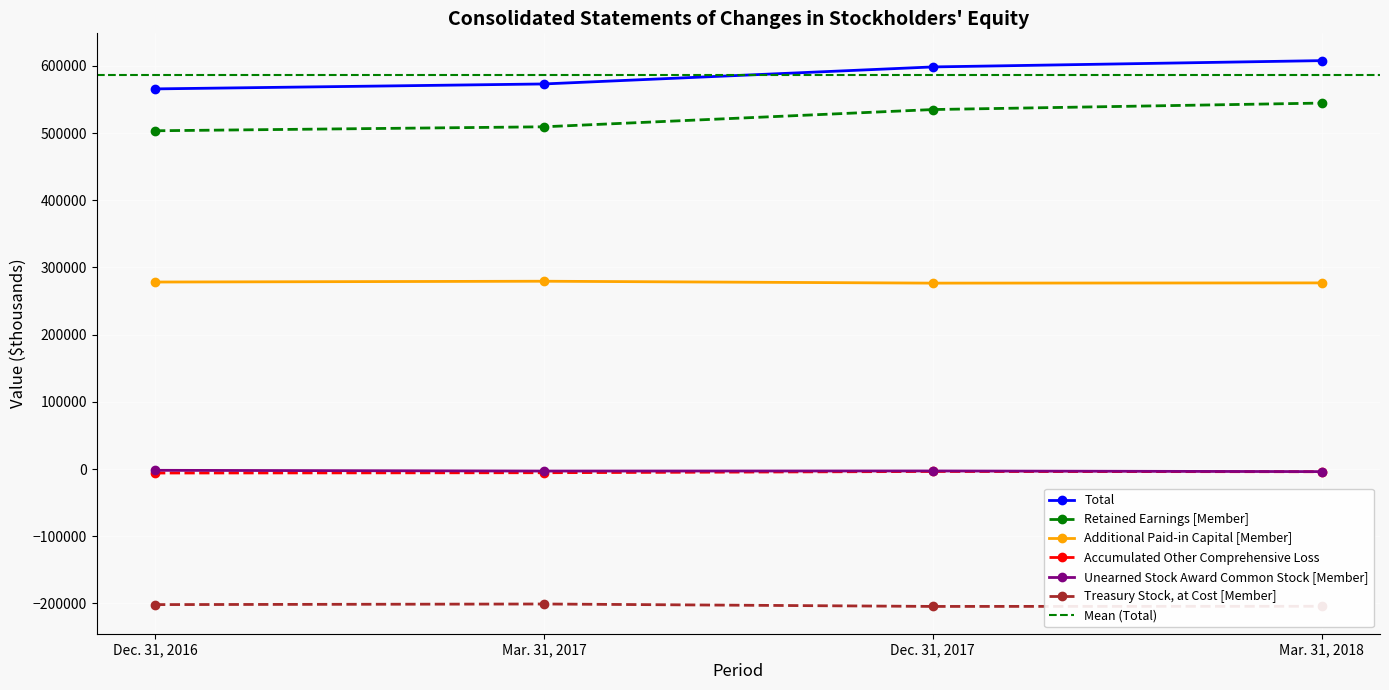

At which category does Treasury Stock, at Cost [Member] reach its first local valley?

Dec. 31, 2017